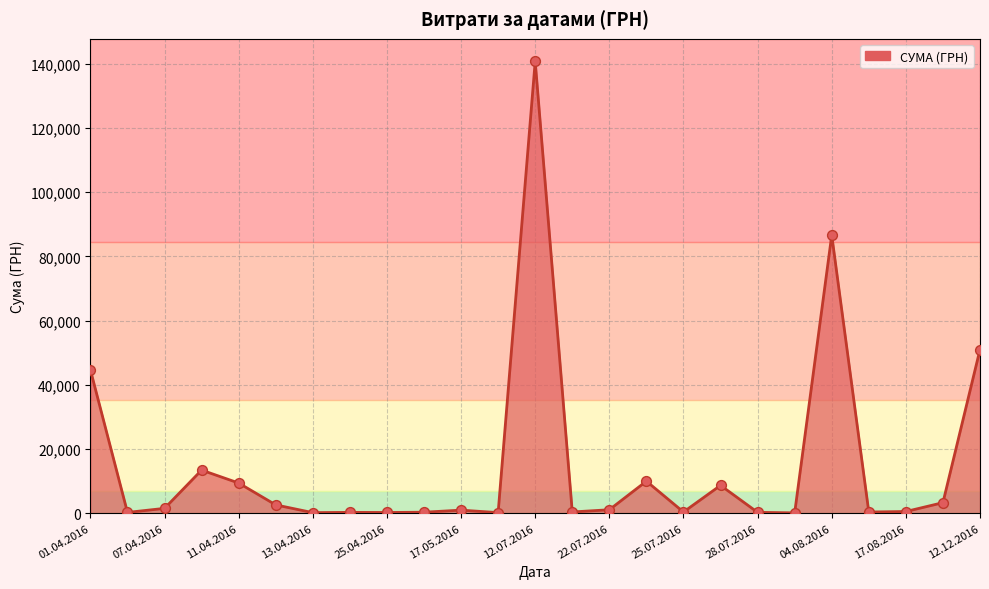

What is the maximum value shown in the chart?

140706.2